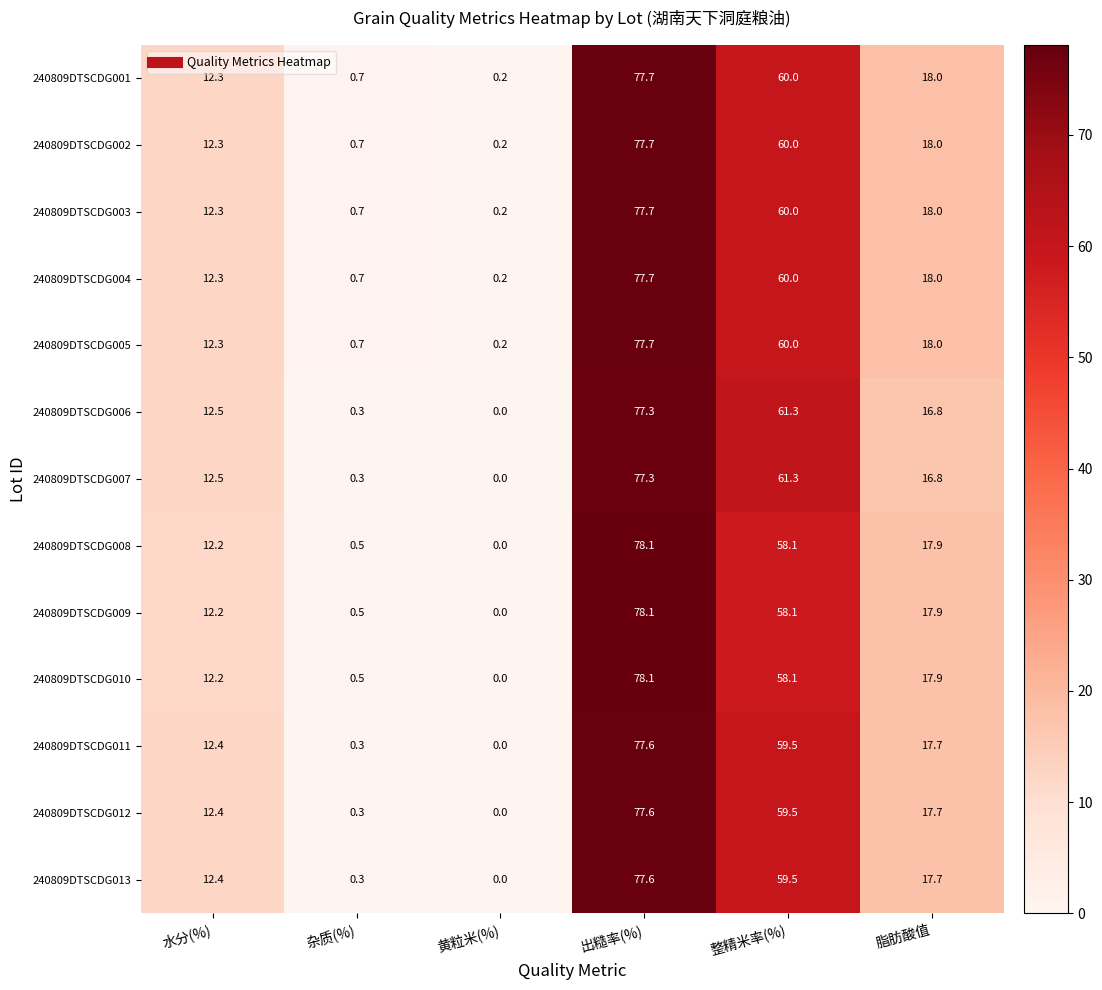

What is the total value across all series at 整精米率(%)?

775.4